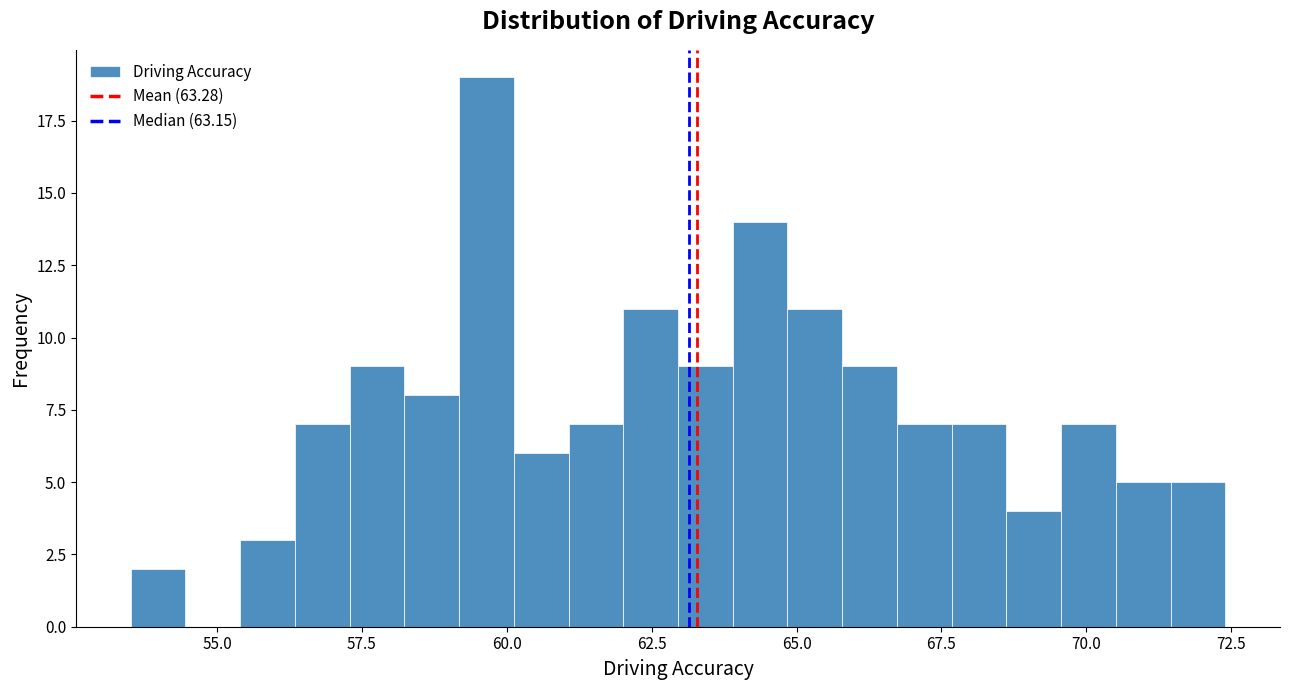

Around what value on the x-axis is the tallest bar? Give the approximate position of its centre, as read against the axis.

59.5